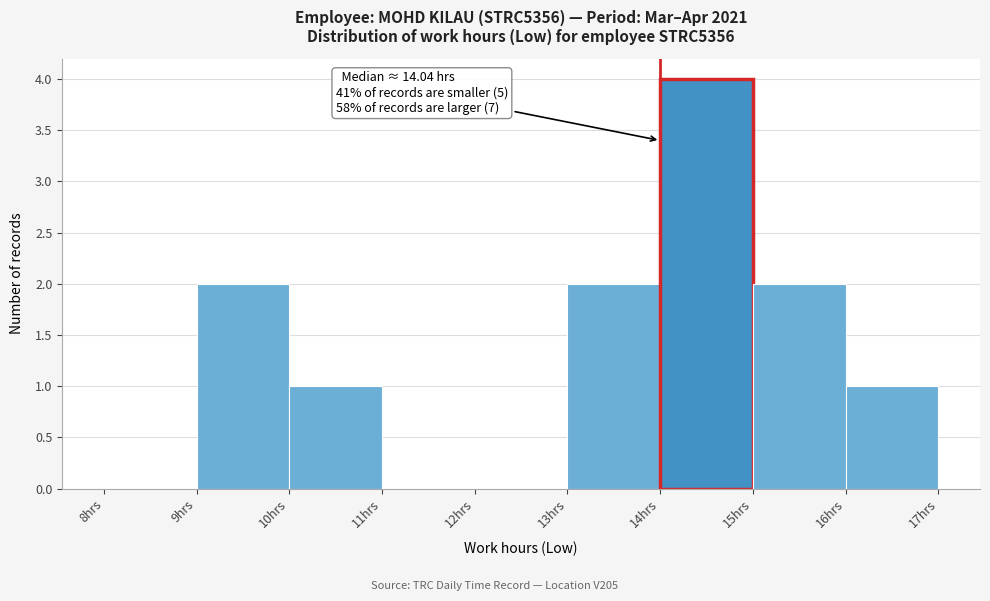

Which range on the x-axis has the tallest bar?

14 to 15